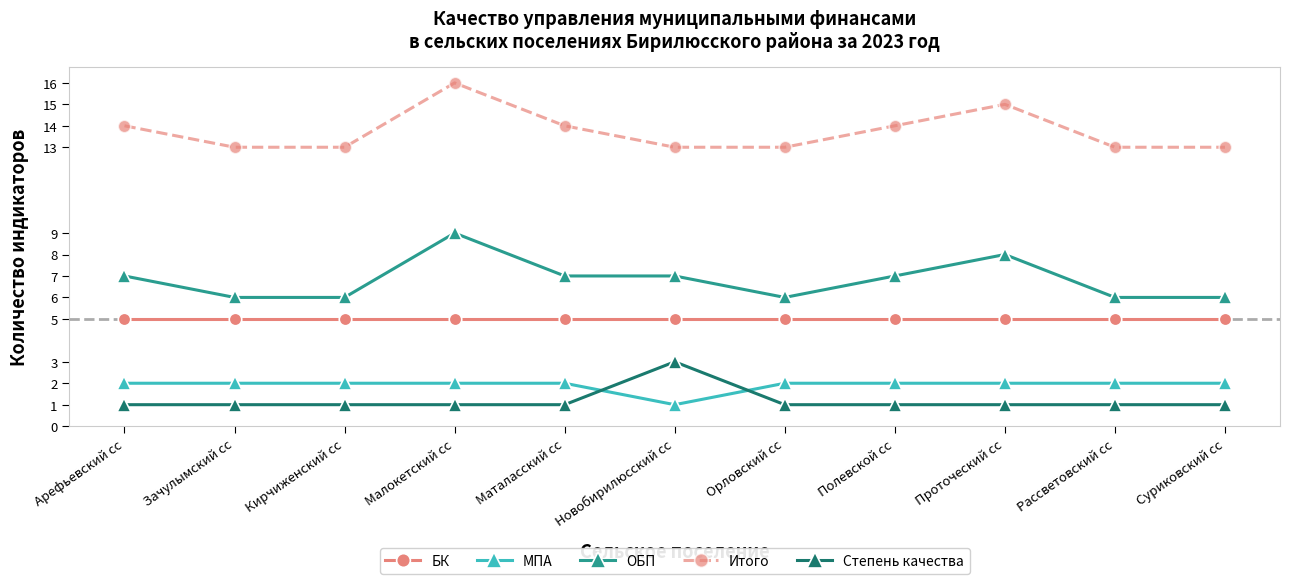

Which category has the highest value across all series?

Малокетский сс